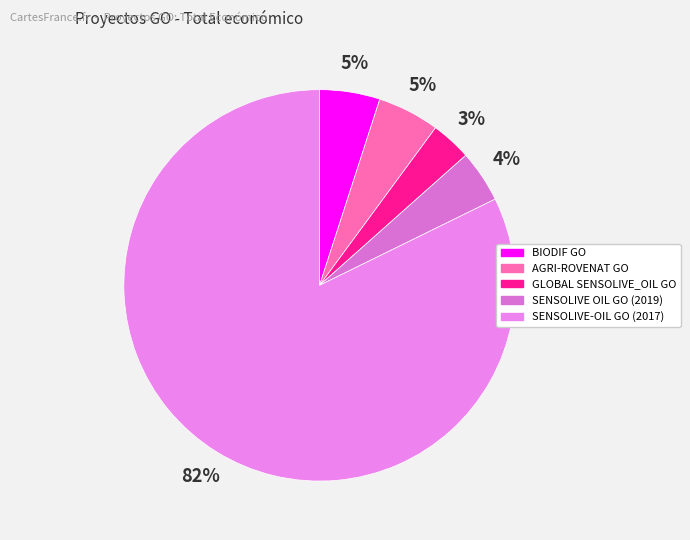

Combined, do BIODIF GO and AGRI-ROVENAT GO account for over 50%?

No